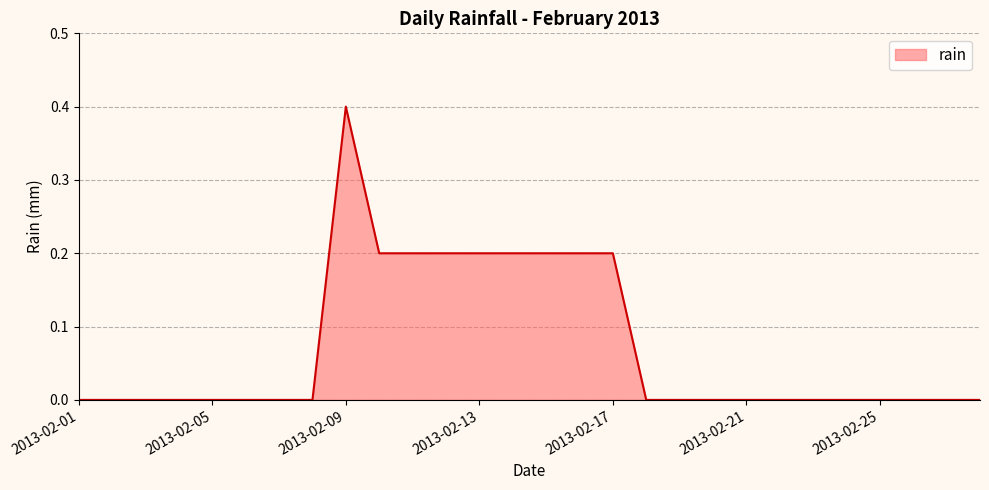

What is the difference between the maximum and minimum values?

0.4